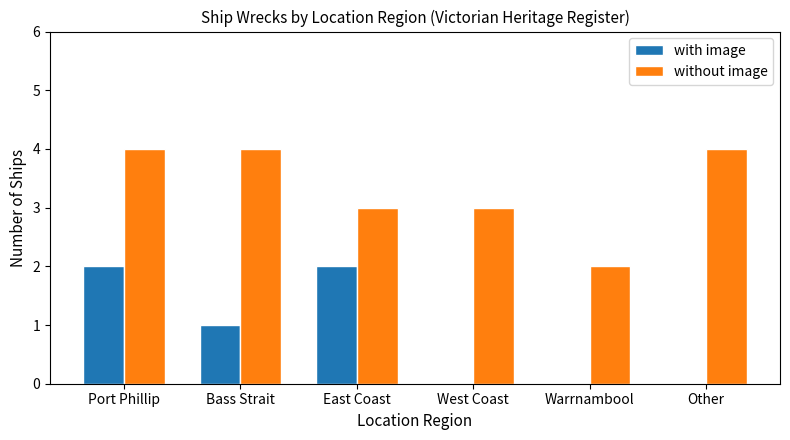

What are all the series names shown in the legend?

with image, without image